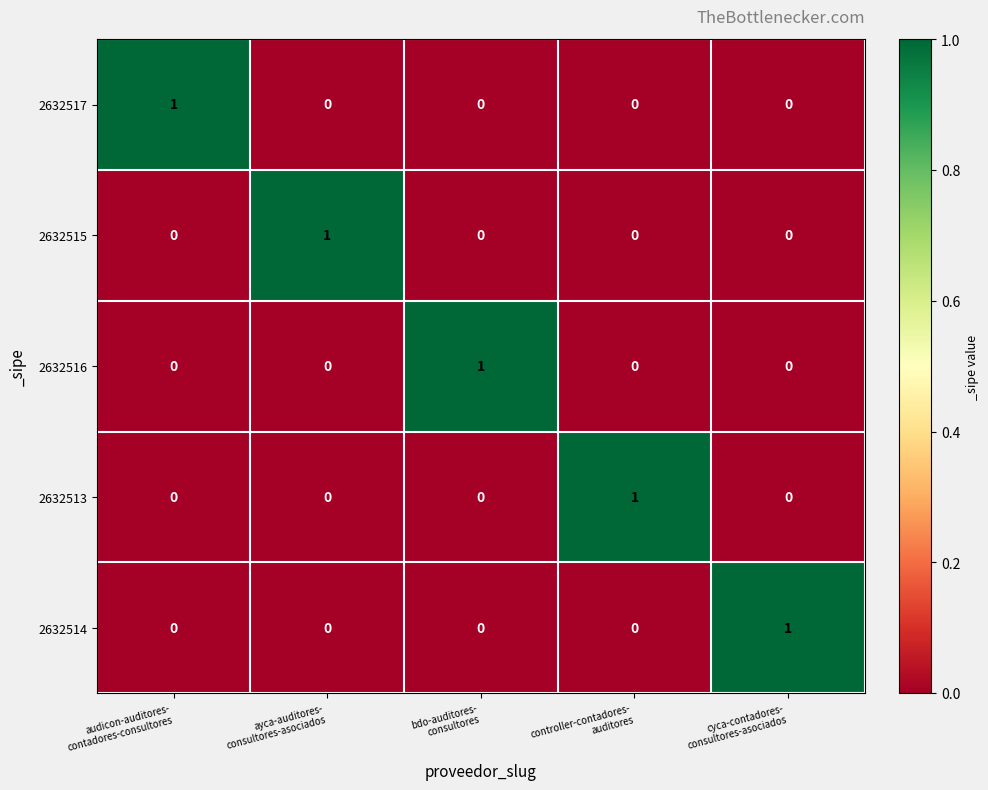

Reading left to right, extract all data points from this chart.

2632517: 1	0	0	0	0
2632515: 0	1	0	0	0
2632516: 0	0	1	0	0
2632513: 0	0	0	1	0
2632514: 0	0	0	0	1